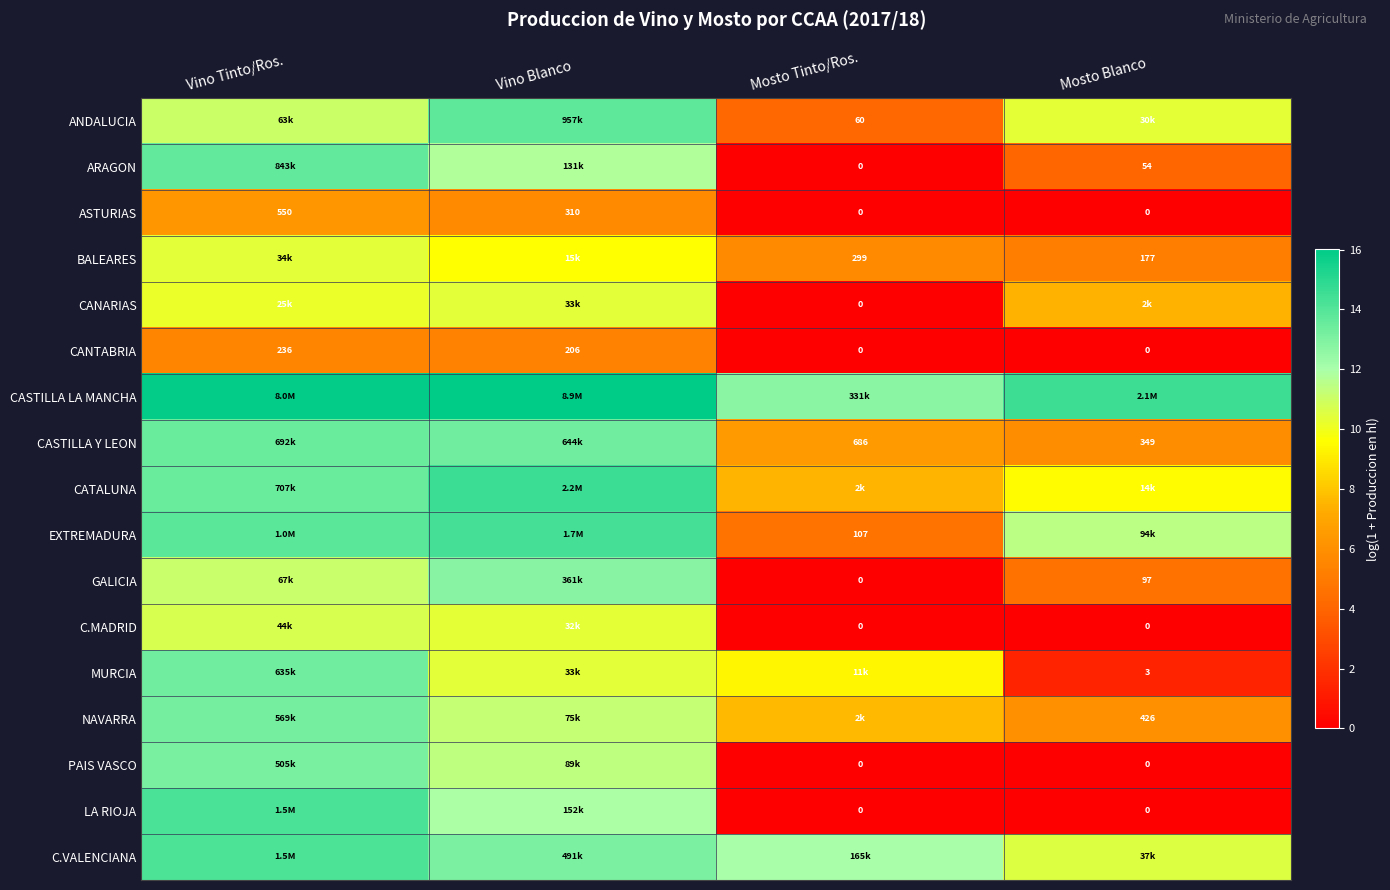

At which label does ANDALUCIA first exceed 11?

Vino Tinto/Ros.